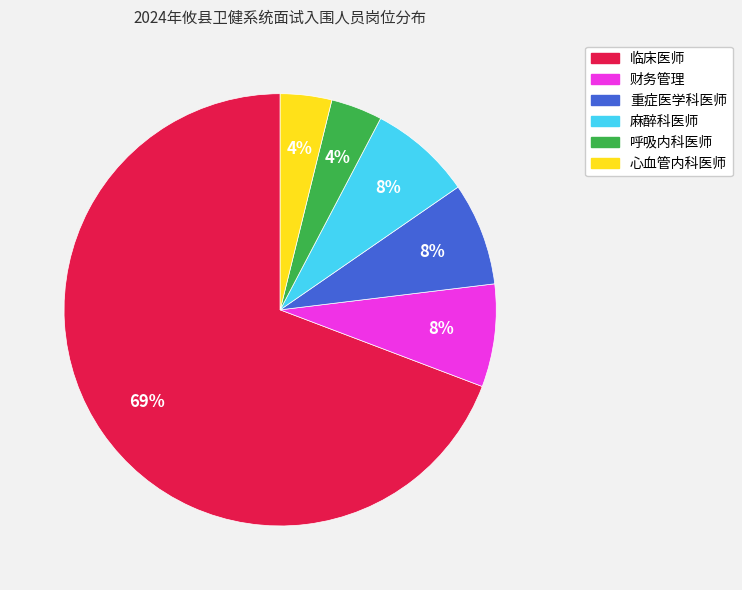

What is the ratio of the value at 呼吸内科医师 to the value at 心血管内科医师?

1.0